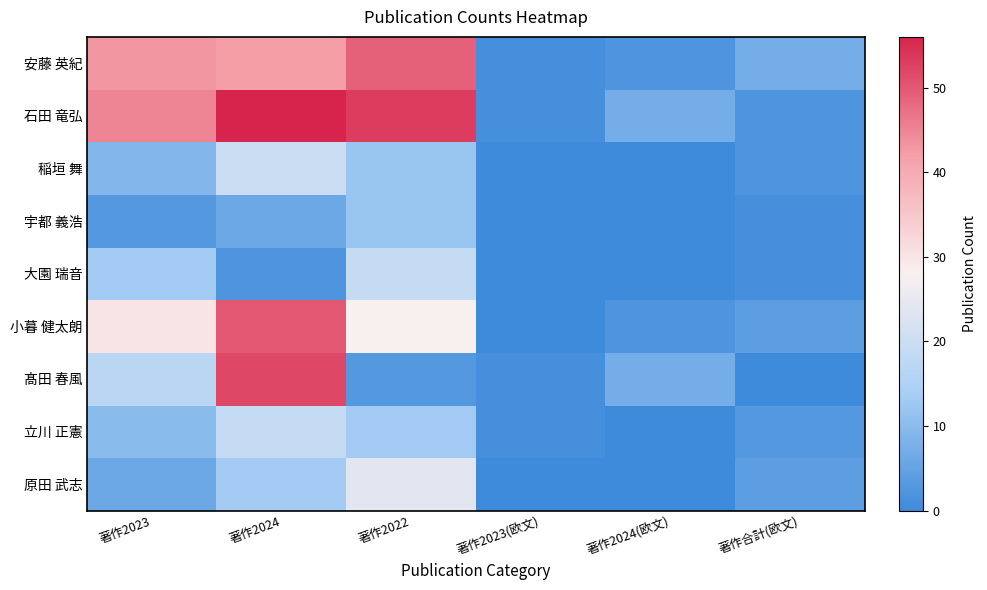

Between 著作2023 and 著作2024, which series saw the biggest shift?

髙田 春風